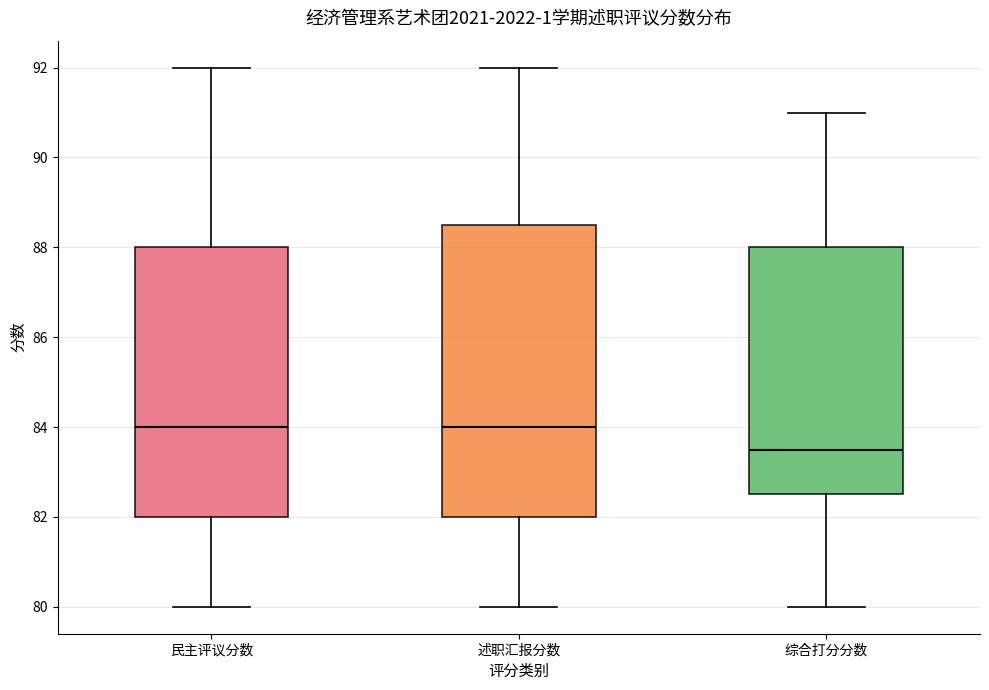

Reading left to right, read every box against the y-axis: the position of its median line, the range the box covers, and the ends of its whiskers. The values are not printed on the chart, so give them approximately, as read against the axis.

民主评议分数: median 84.0, box 82.0 to 88.0, whiskers 80.0 to 92.0
述职汇报分数: median 84.0, box 82.0 to 88.6, whiskers 80.0 to 92.0
综合打分分数: median 83.6, box 82.6 to 88.0, whiskers 80.0 to 91.0